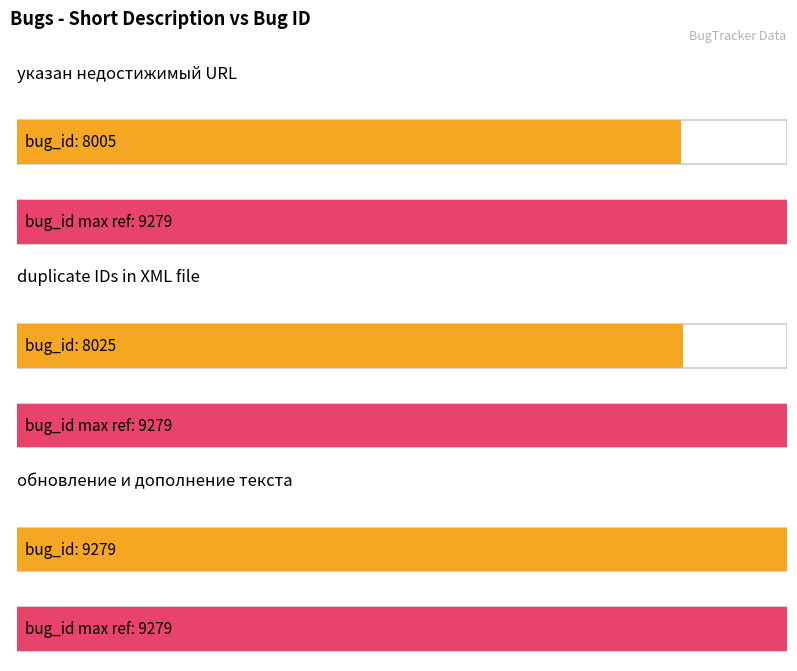

The value at указан недостижимый URL is 11199. True or false?

False